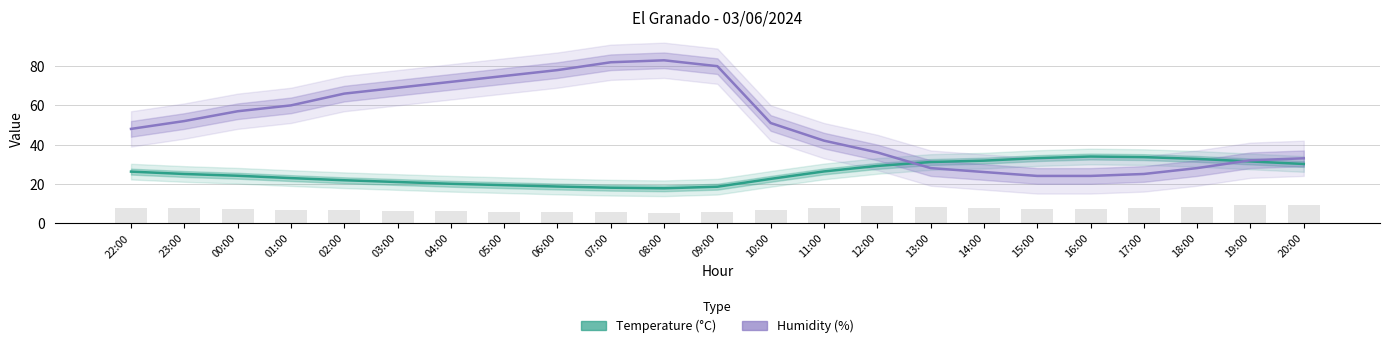

How many data points in Temperature (°C) are less than 25?

11